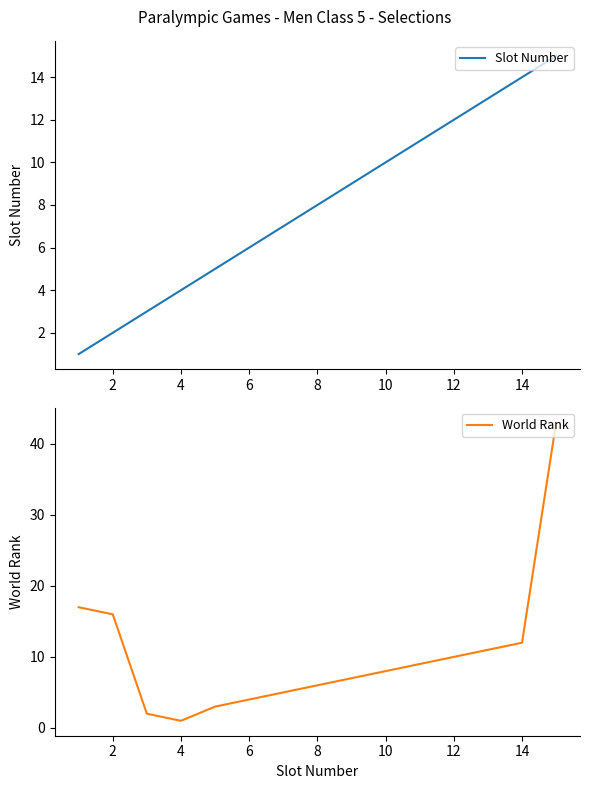

The World Rank series shows 5 at 12. True or false?

False